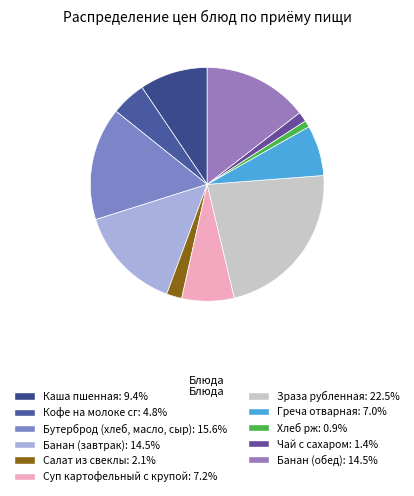

Count the number of slices in the pie.

11